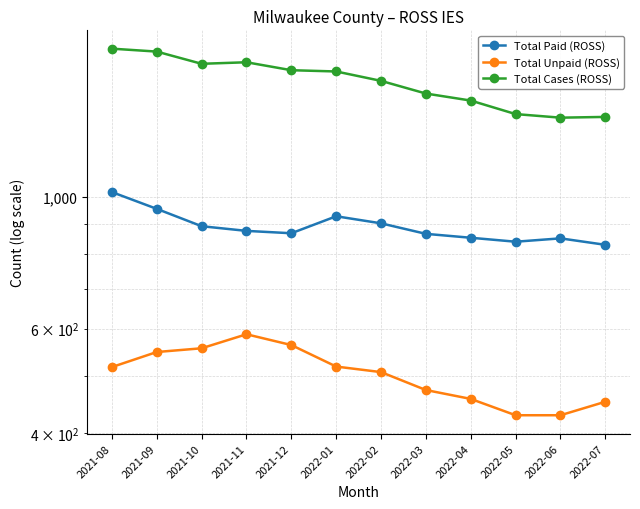

True or false: Total Paid (ROSS) has more than 0 points higher than both neighbors.

True